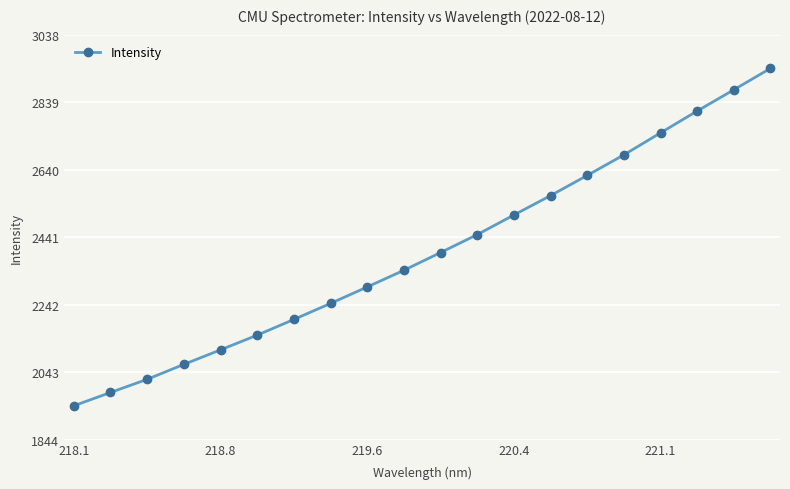

What is the minimum value shown in the chart?

1943.7